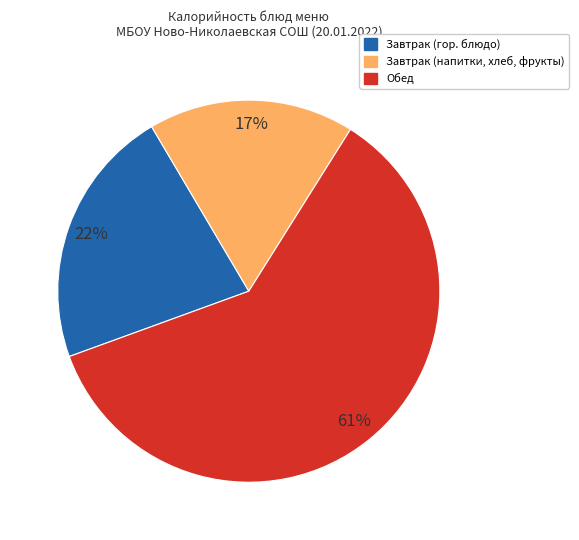

Is there a majority slice in this chart?

Yes